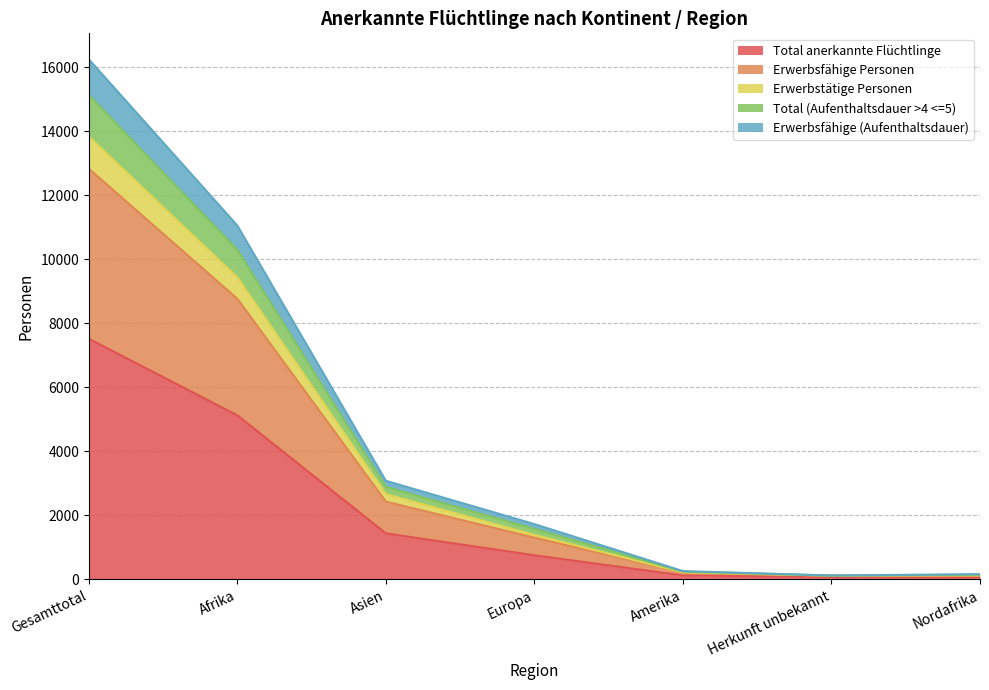

Which has a higher value, Europa or Amerika?

Europa